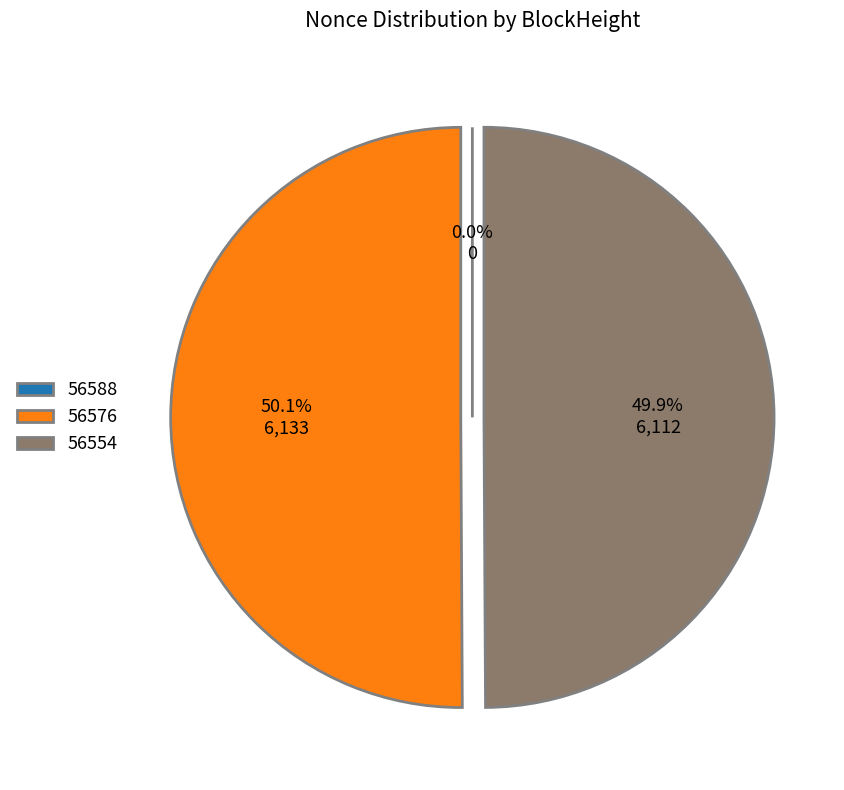

Is the sum of 56576 and 56554 greater than half?

Yes